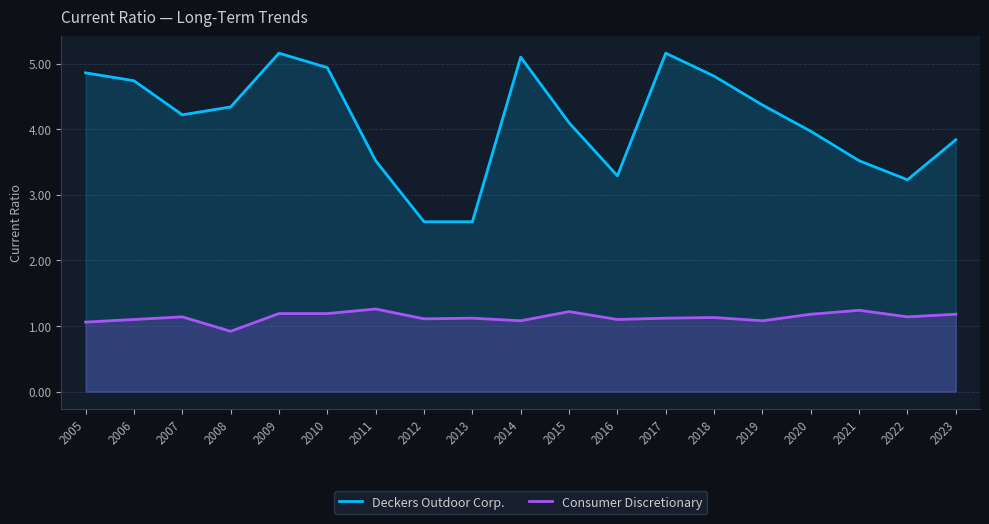

Which label corresponds to the smallest value in the chart?

2008